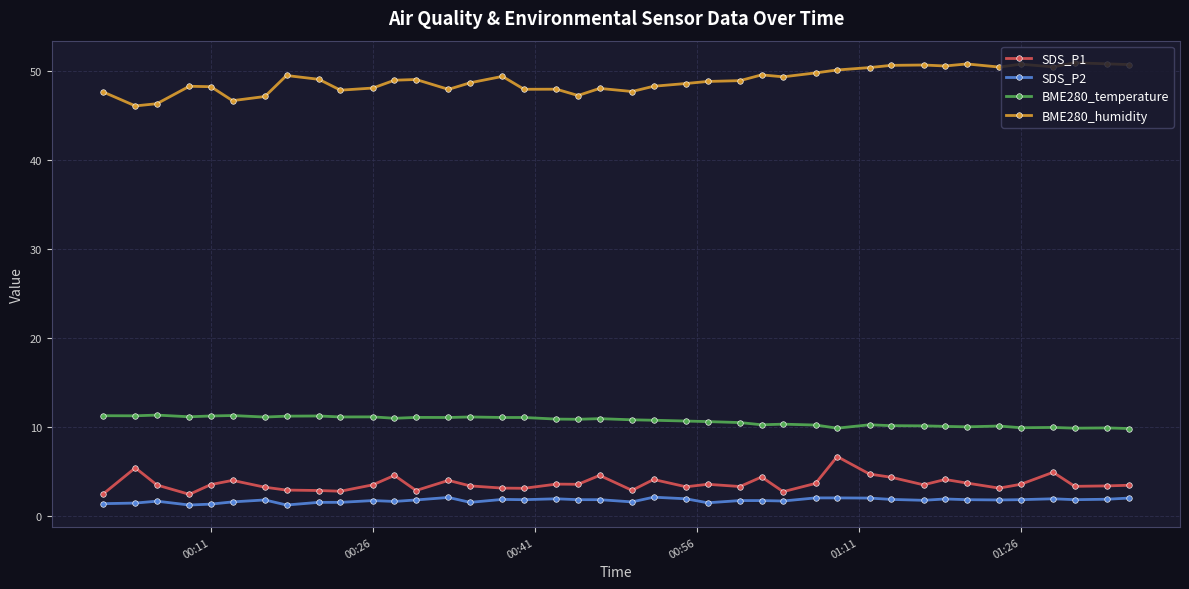

What is the sum of all BME280_humidity values?

1958.2